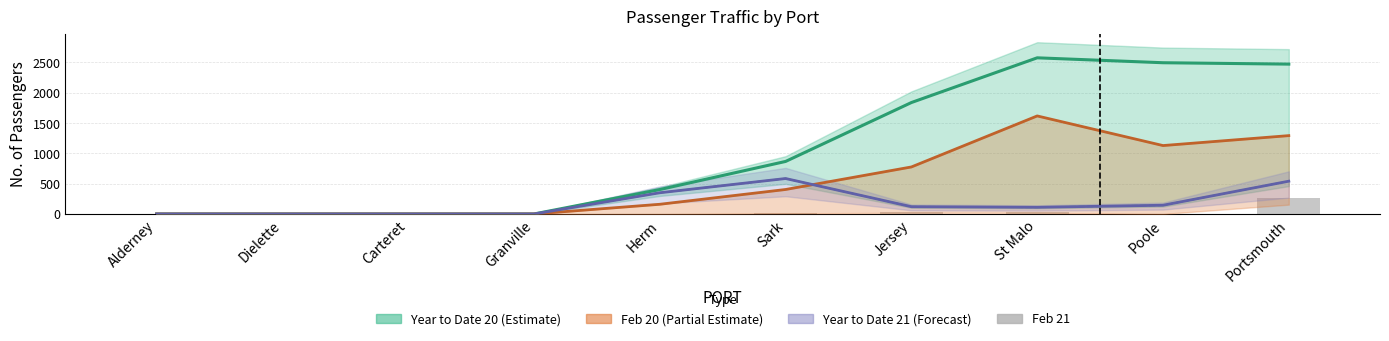

How many bars are there in total?

10